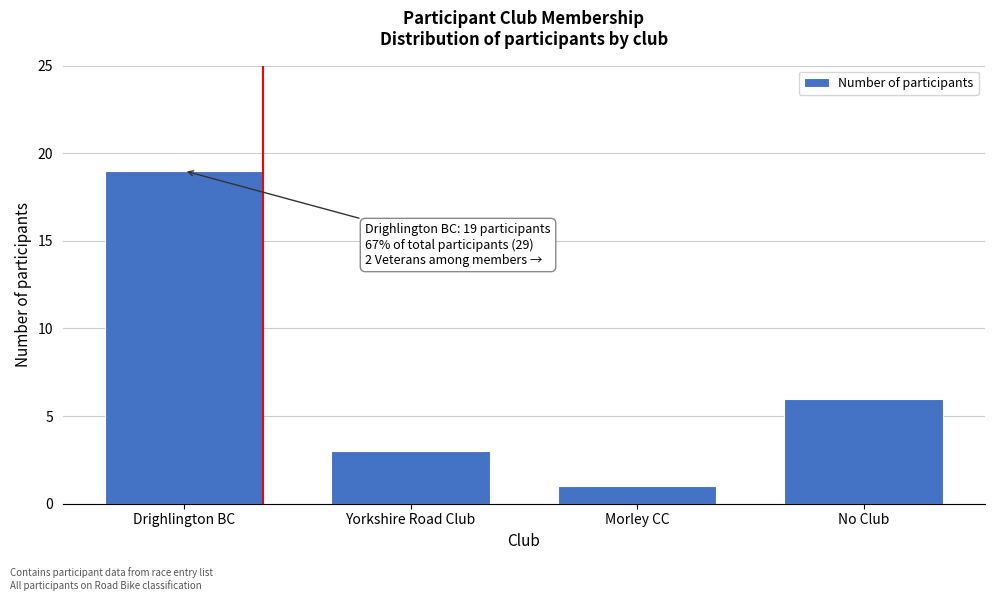

Reading left to right, what are all the values shown in this chart?

Drighlington BC=19	Yorkshire Road Club=3	Morley CC=1	No Club=6